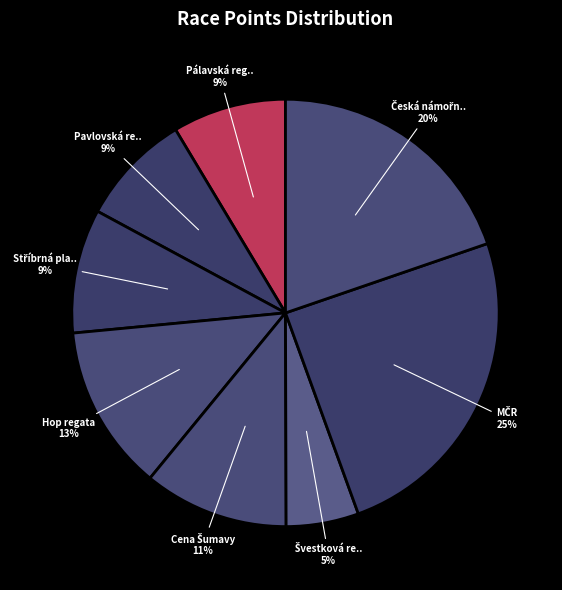

How many slices are in this pie chart?

8